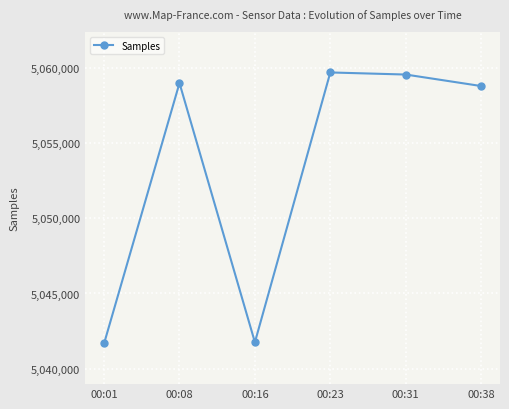

Approximately how many times larger is the value at 00:23 compared to 00:38?

1.0